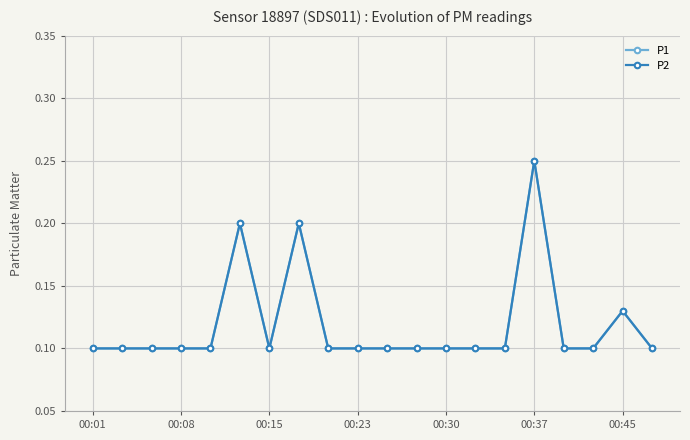

Is this an area chart (filled region under the line)?

No